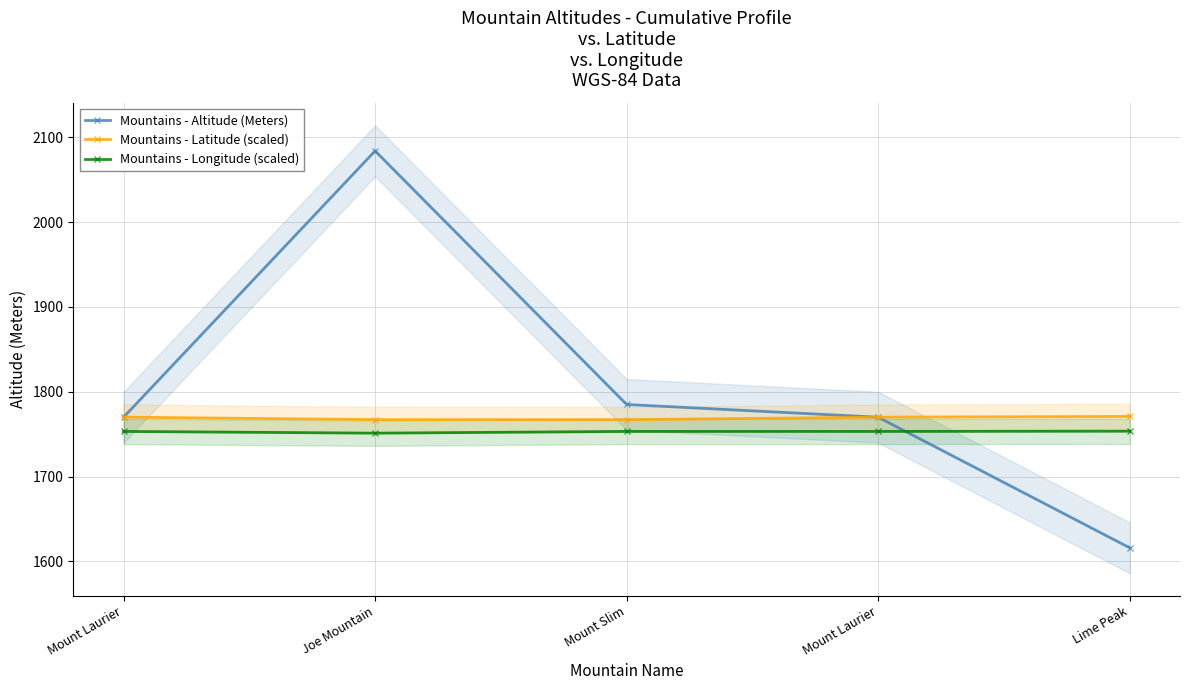

What are all the series names shown in the legend?

Mountains - Altitude (Meters), Mountains - Latitude (scaled), Mountains - Longitude (scaled)